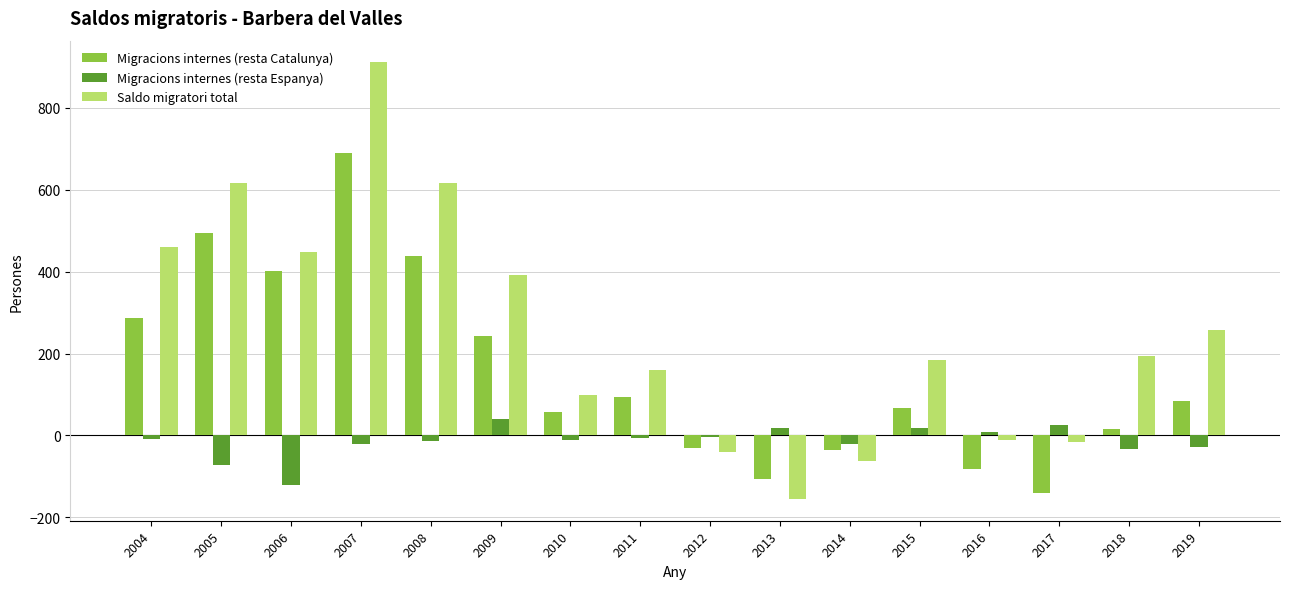

At which category is the sum across all series the highest?

2007